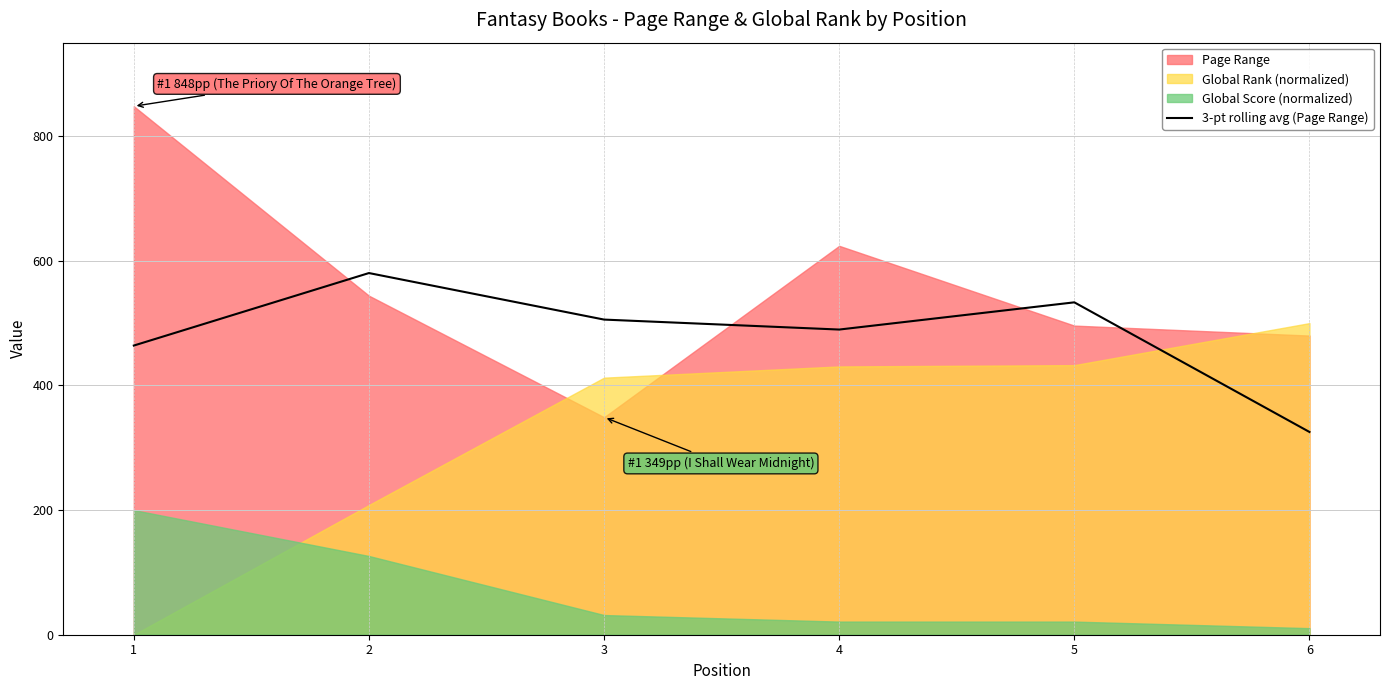

What is the minimum value for 3-pt rolling avg (Page Range)?

325.3